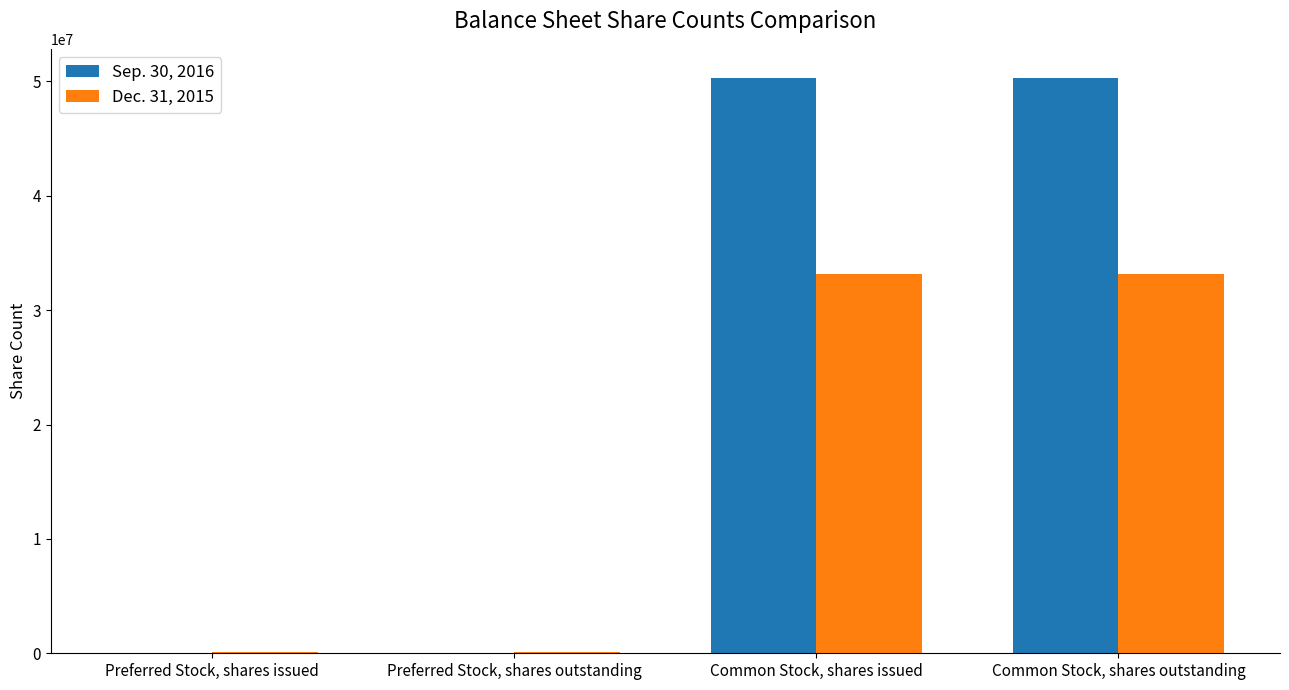

What is the sum of all Dec. 31, 2015 values?

66600688